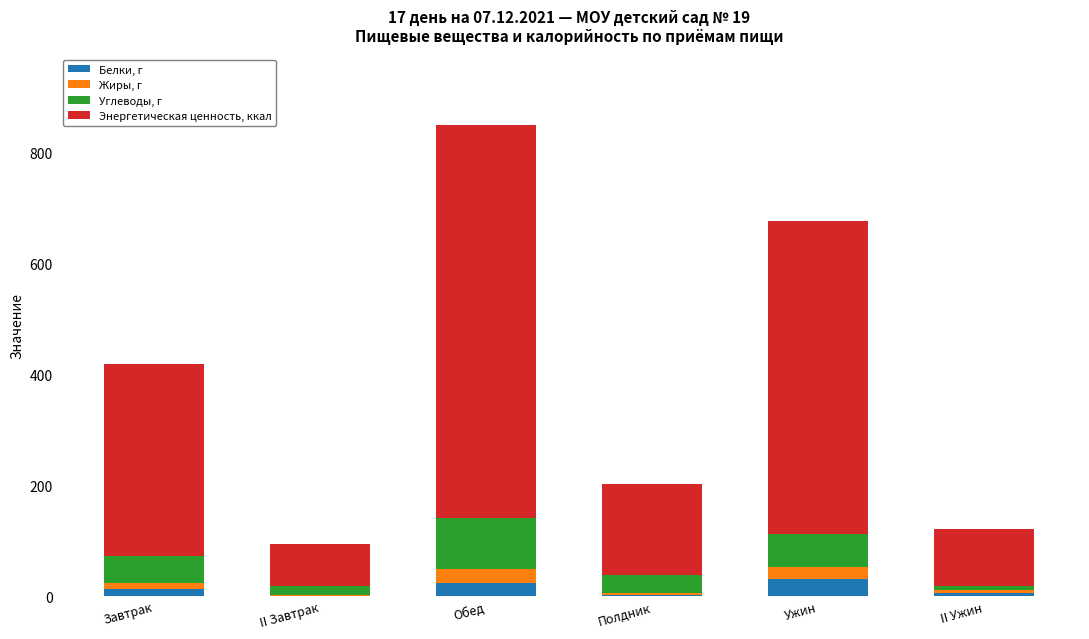

At which category is the sum across all series the highest?

Обед